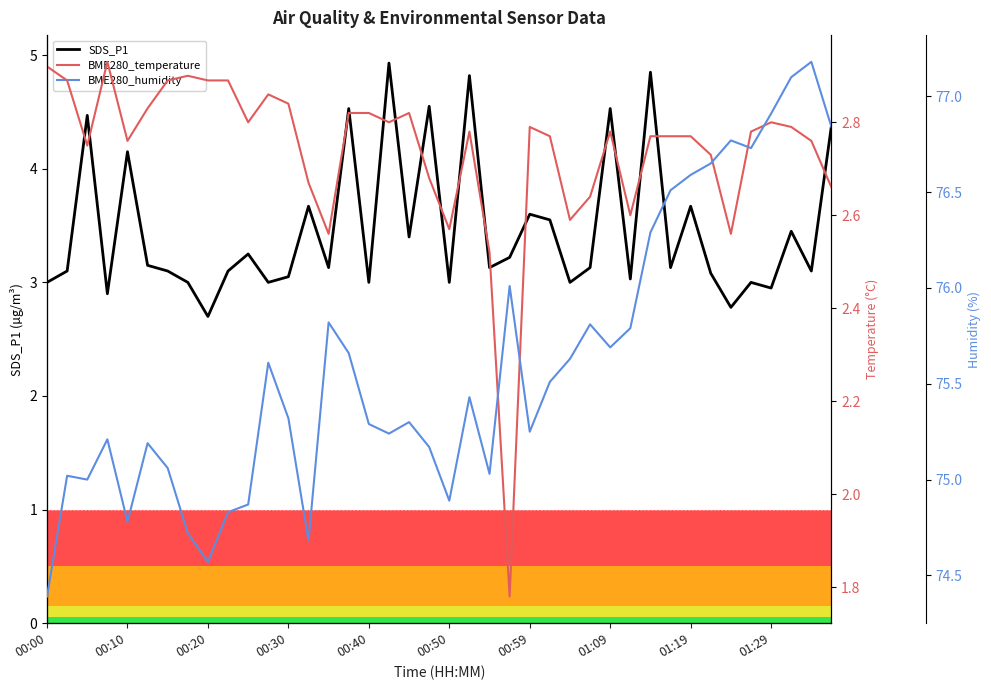

What is the minimum value for SDS_P1?

2.7